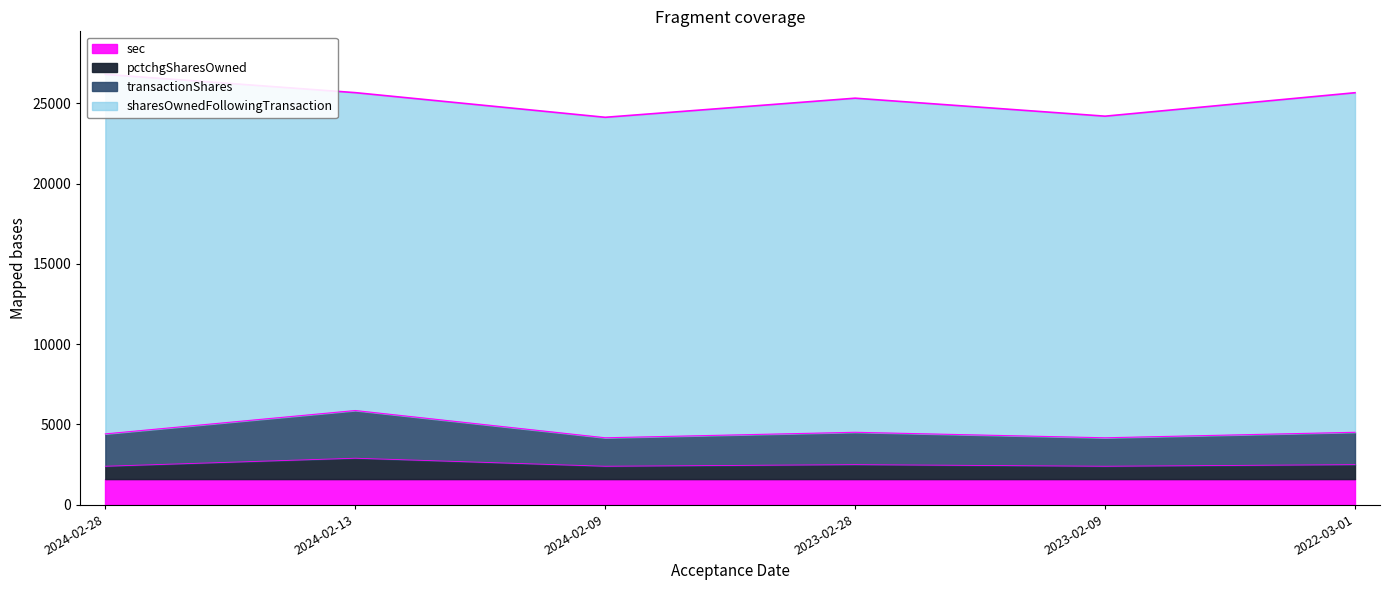

Which series has the largest total across all categories?

sharesOwnedFollowingTransaction